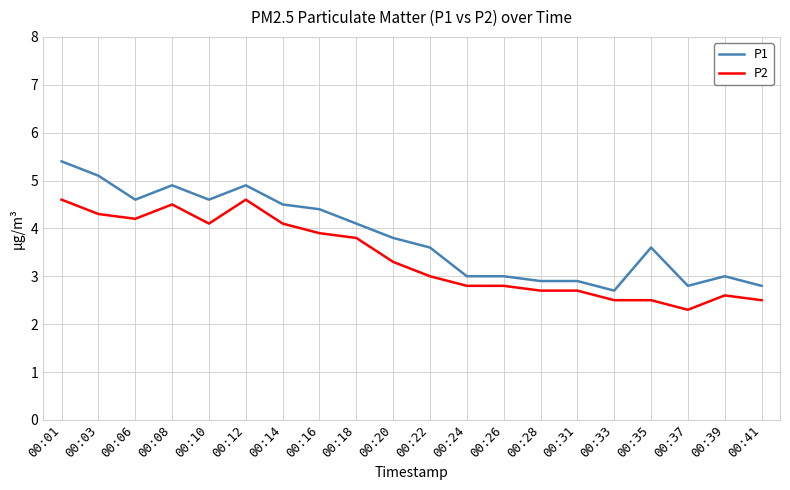

The value of P1 at 00:12 is 4.9. True or false?

True